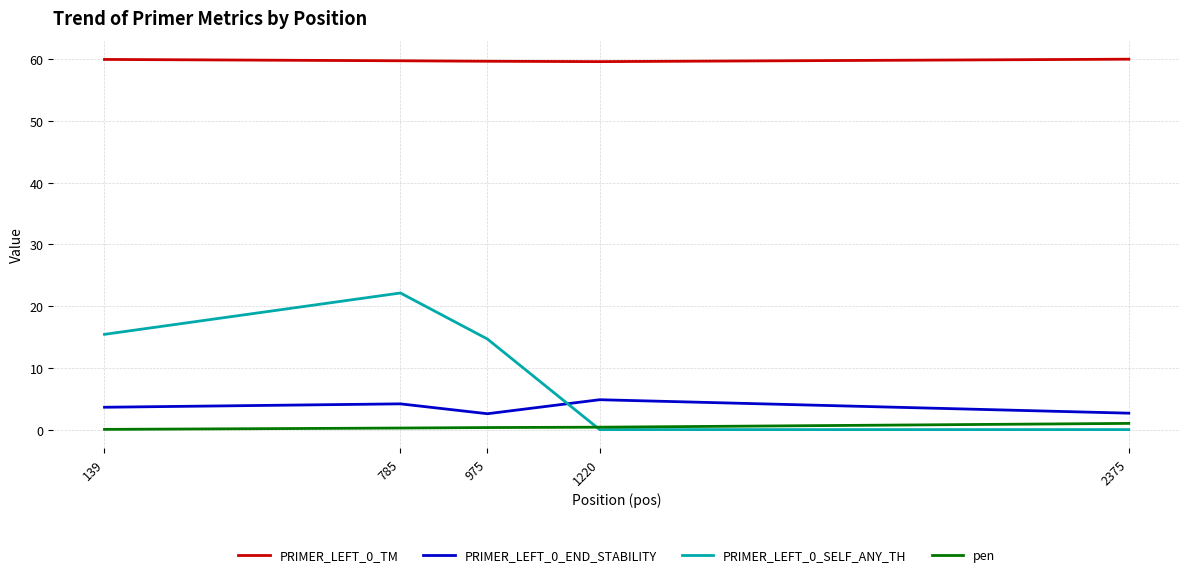

What is the maximum value for PRIMER_LEFT_0_TM?

60.0